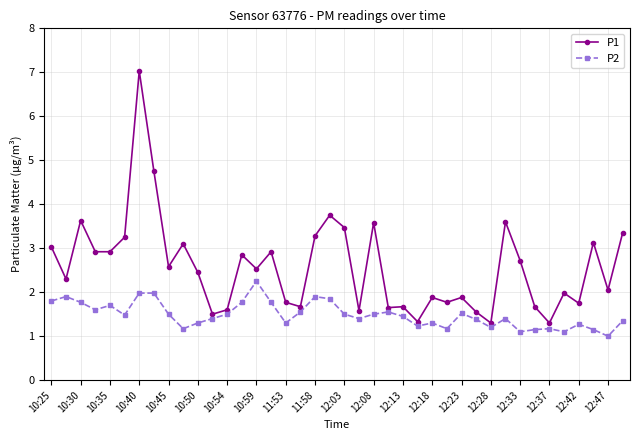

What is the value of the P2 point at the 36th from the left?

1.1